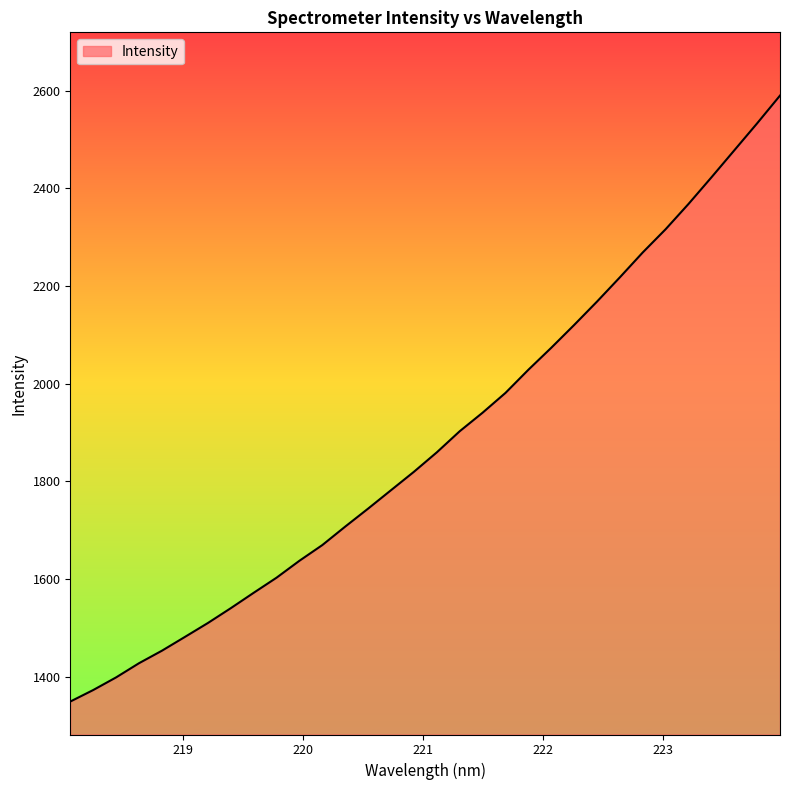

Reading right to left, list all the values displayed in this chart.

2590.1	2533.3	2477.9	2422.6	2368.3	2316.5	2269.0	2218.0	2168.3	2120.4	2073.7	2028.7	1981.3	1940.7	1902.8	1859.6	1819.7	1782.1	1744.3	1707.5	1669.7	1637.5	1602.8	1571.8	1540.3	1509.9	1481.5	1453.4	1427.8	1398.7	1372.8	1349.2